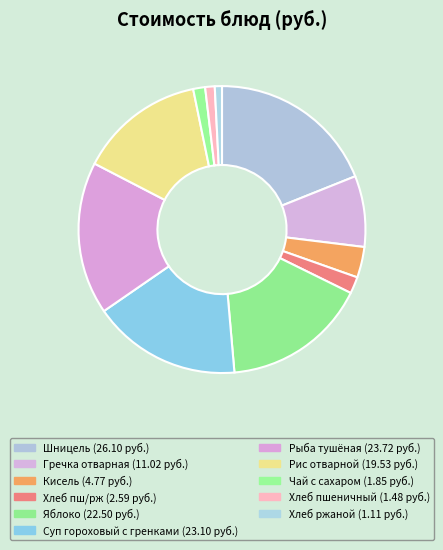

Count the number of slices in the pie.

11